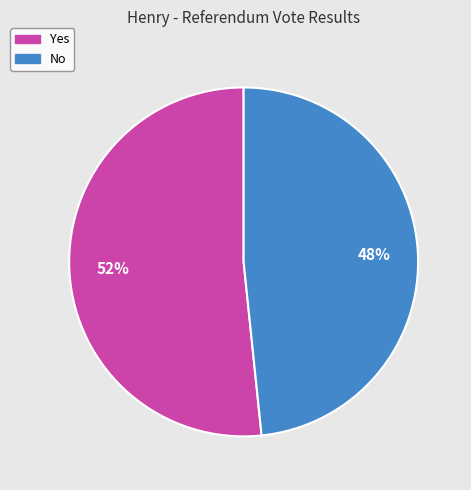

Which slice is the smallest?

No